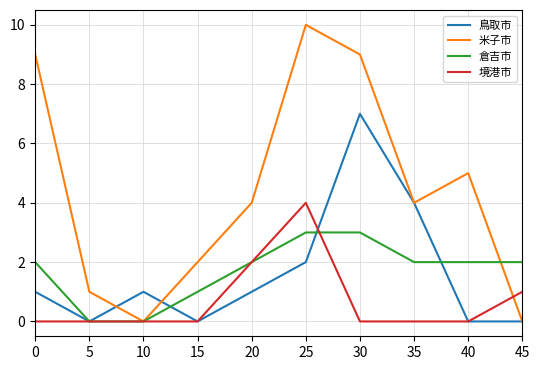

How many lines are shown in the chart?

4